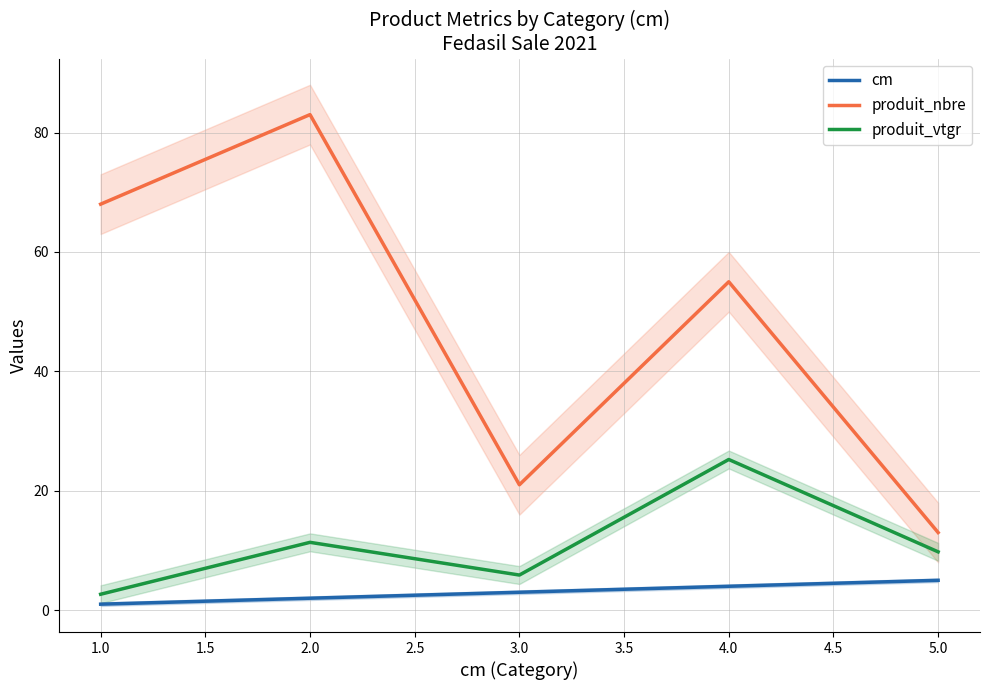

The produit_vtgr series shows 9.8 at 5.0. True or false?

True